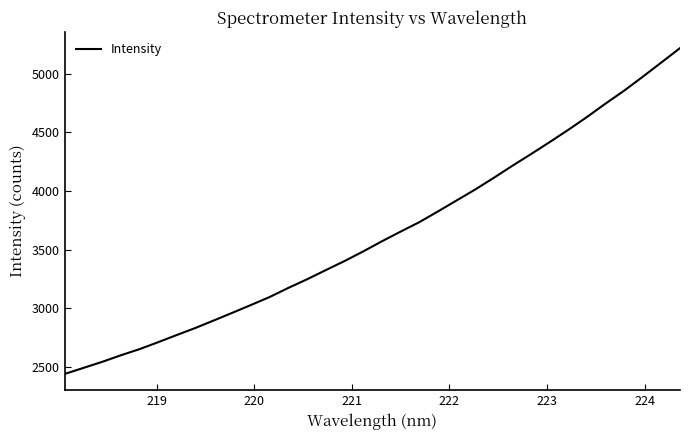

What is the greatest value displayed?

5219.6